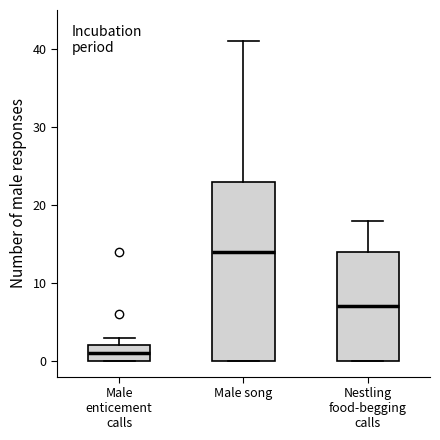

Reading left to right, read every box against the y-axis: the position of its median line, the range the box covers, and the ends of its whiskers. The values are not printed on the chart, so give them approximately, as read against the axis.

Male enticement calls: median 1, box 0 to 2, whiskers 0 to 3
Male song: median 14, box 0 to 23, whiskers 0 to 41
Nestling food-begging calls: median 7, box 0 to 14, whiskers 0 to 18